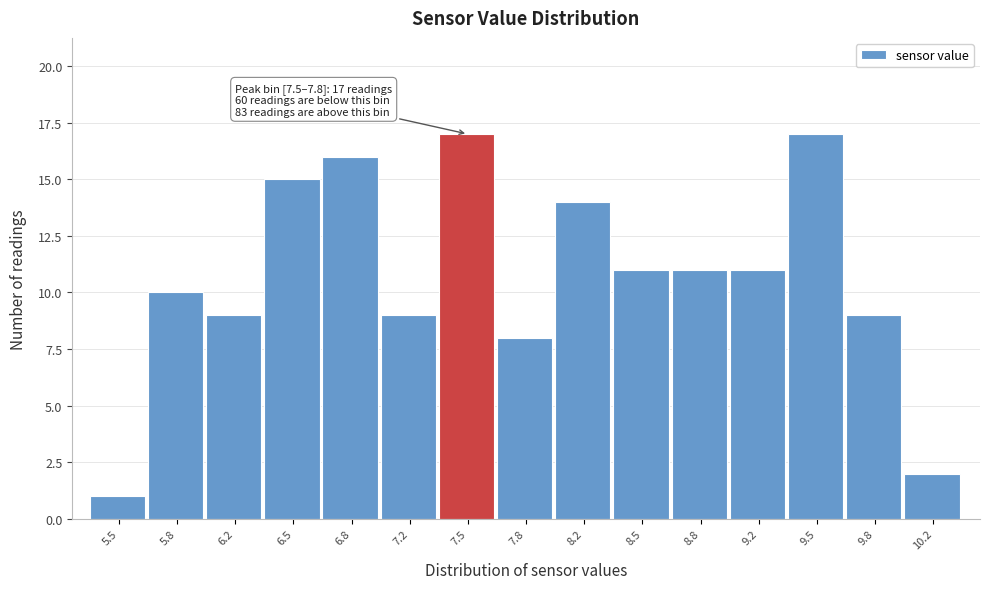

Reading left to right, transcribe all the data shown in this chart.

1	10	9	15	16	9	17	8	14	11	11	11	17	9	2